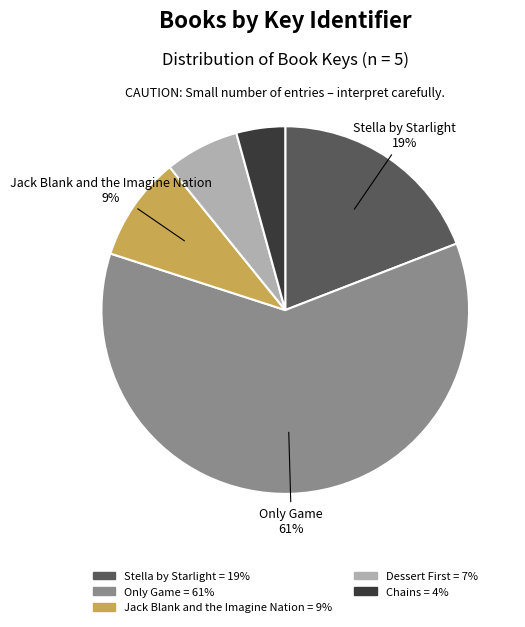

Is there any slice that represents more than half of the pie?

Yes